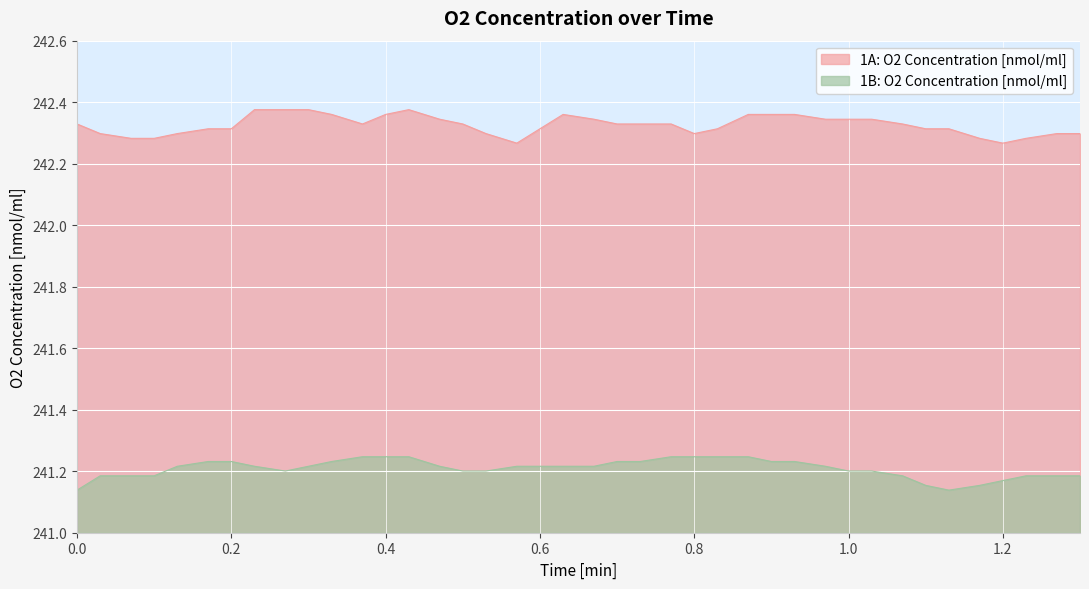

True or false: 1B: O2 Concentration [nmol/ml] and 1A: O2 Concentration [nmol/ml] cross at least once.

False